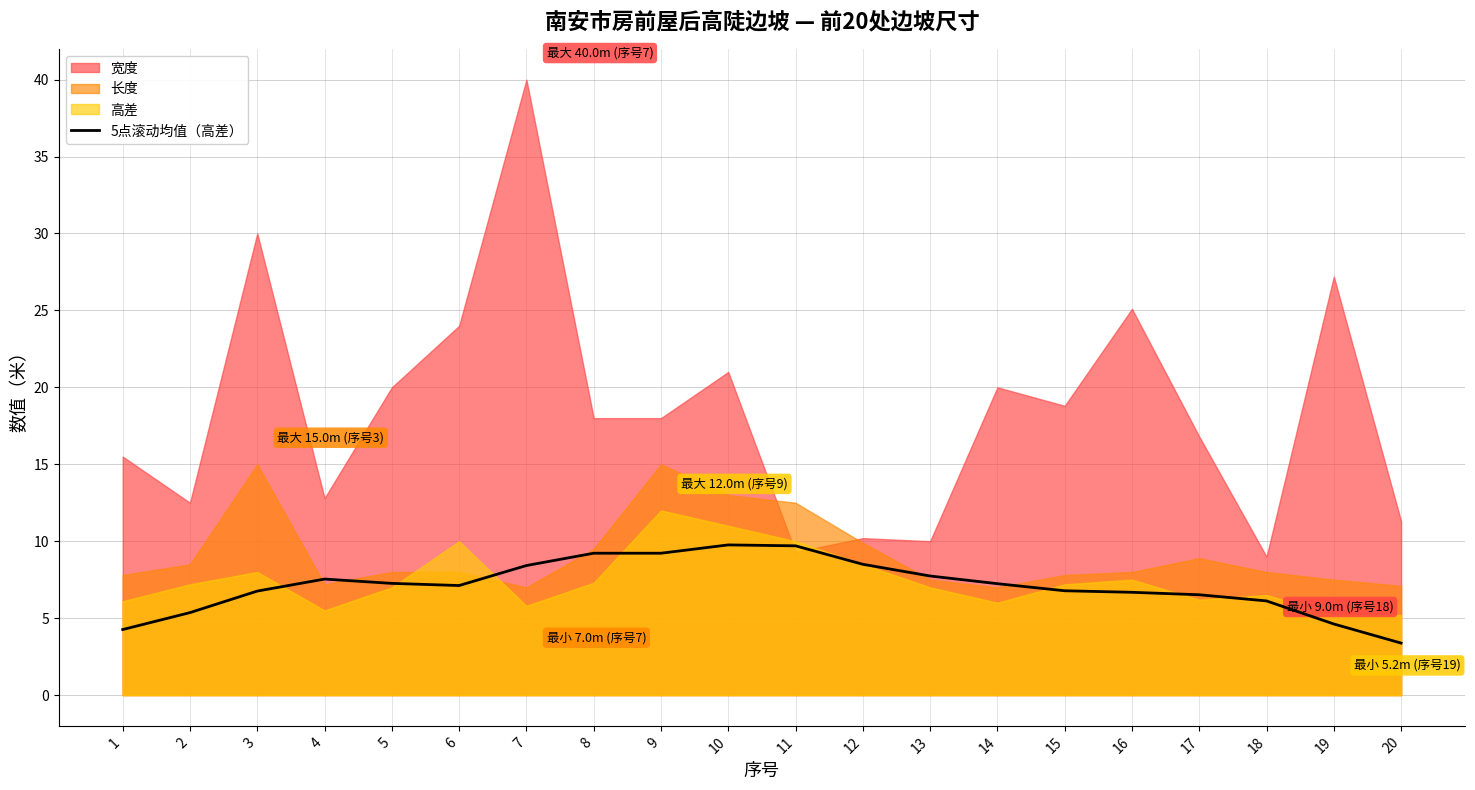

What is the highest value of the 5点滚动均值（高差） series?

9.8